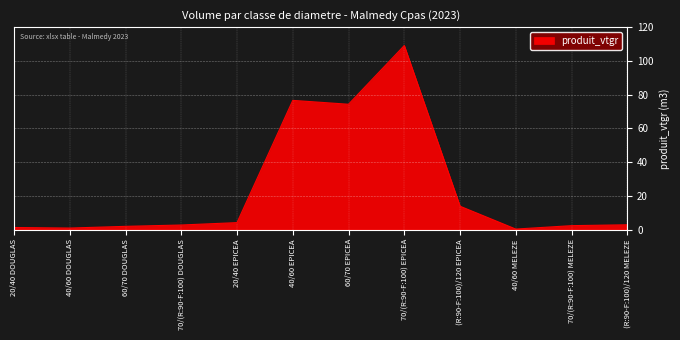

What is the difference between the maximum and minimum values?

109.0